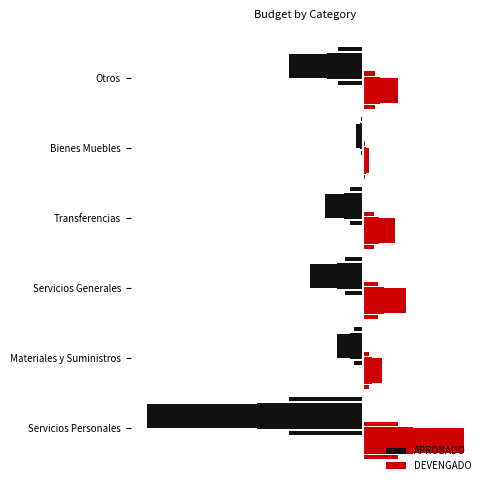

The DEVENGADO series shows 0.9 at Materiales y Suministros. True or false?

False